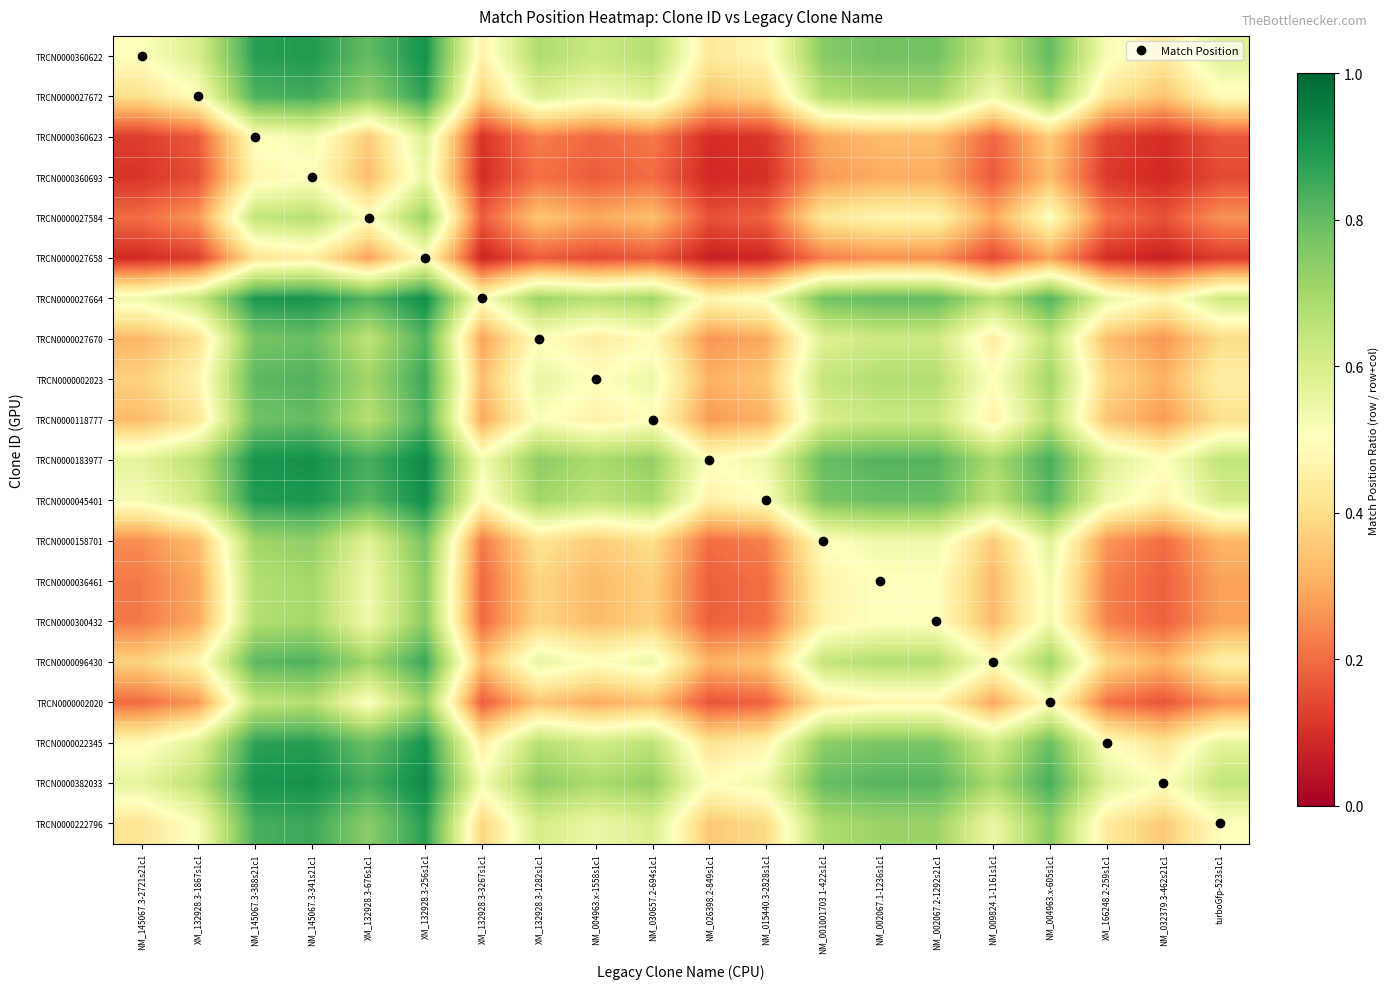

Rank the series at XM_132928.3-256s1c1 from lowest to highest value.

TRCN0000027658, TRCN0000360693, TRCN0000360623, TRCN0000027584, TRCN0000002020, TRCN0000036461, TRCN0000300432, TRCN0000158701, TRCN0000027670, TRCN0000118777, TRCN0000002023, TRCN0000096430, TRCN0000027672, TRCN0000222796, TRCN0000022345, TRCN0000360622, TRCN0000045401, TRCN0000027664, TRCN0000382033, TRCN0000183977